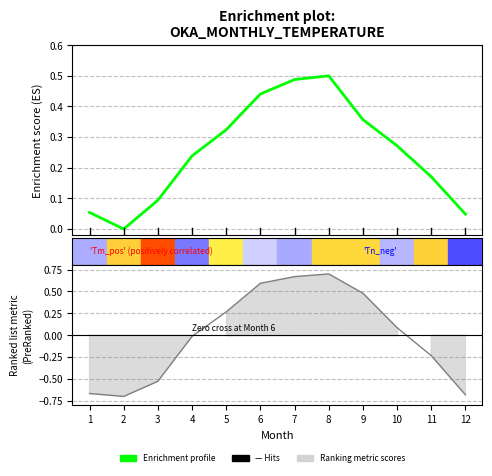

What is the value of the Ranking metric scores point at the 11th from the left?

-0.2